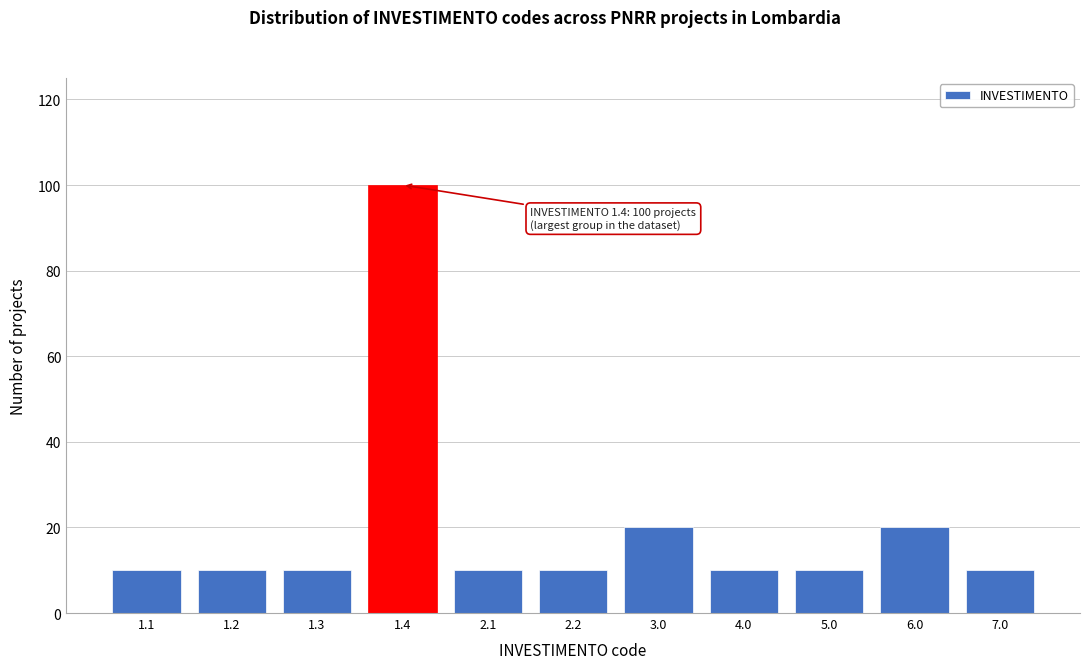

Reading right to left, what are all the values shown in this chart?

7.0=10	6.0=20	5.0=10	4.0=10	3.0=20	2.2=10	2.1=10	1.4=100	1.3=10	1.2=10	1.1=10